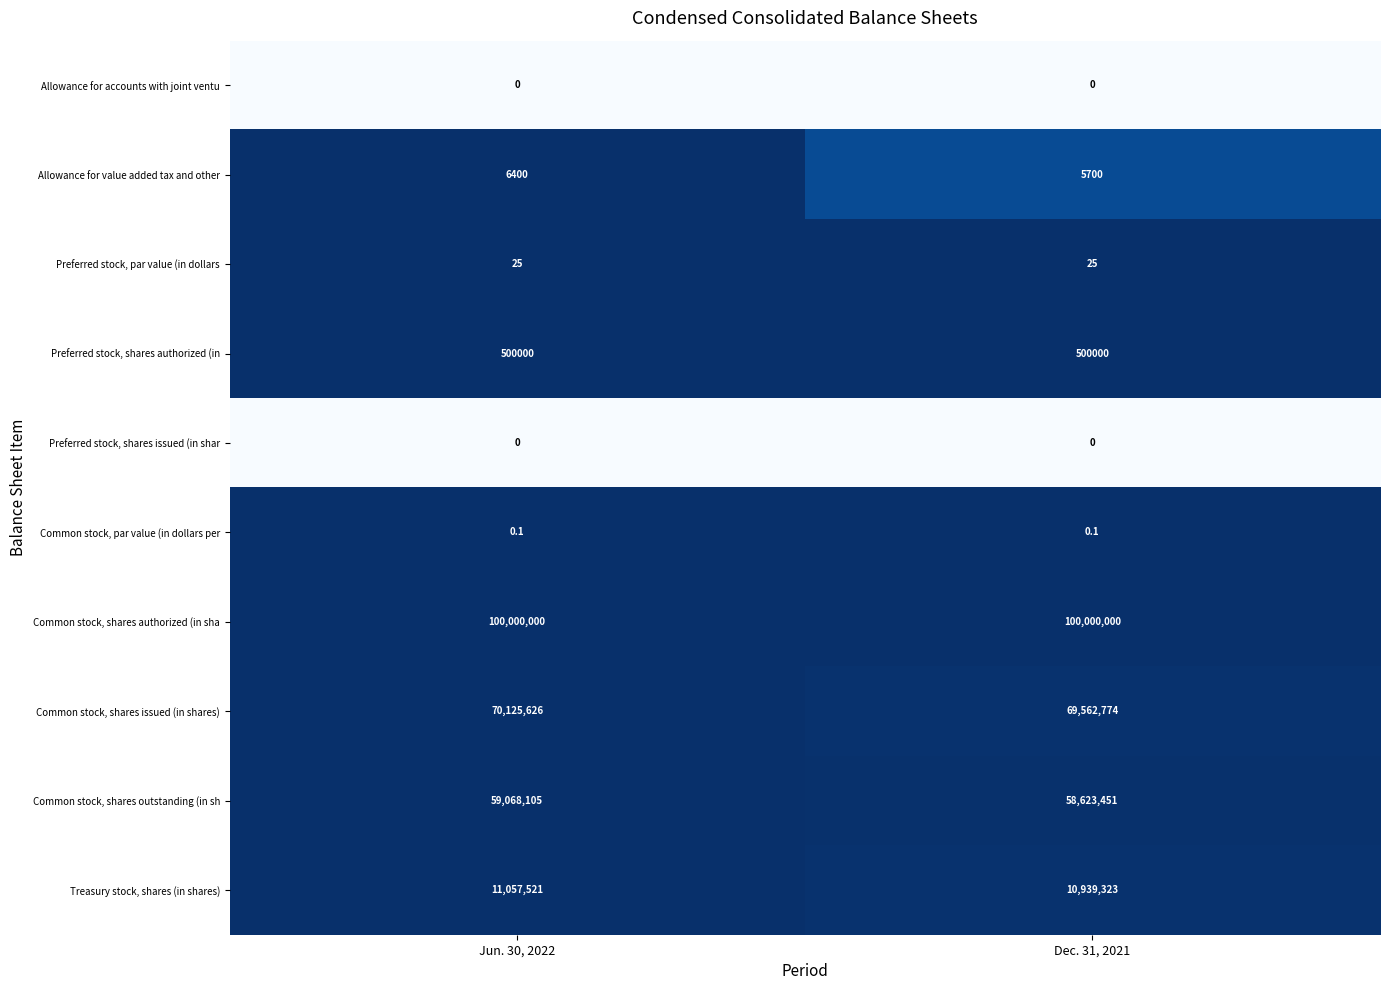

True or false: Allowance for accounts with joint ventu has a value of 0.0 at Jun. 30, 2022.

True